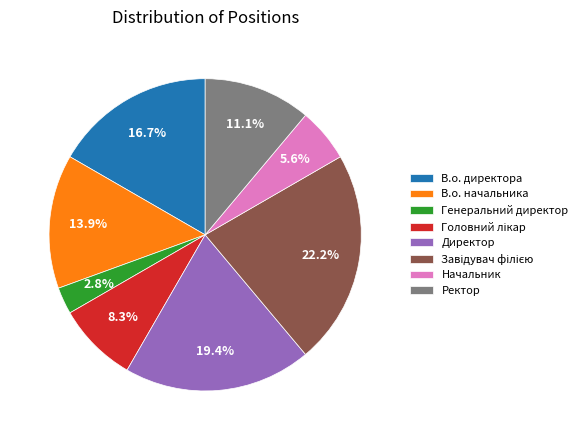

Which has a higher value, Генеральний директор or В.о. начальника?

В.о. начальника